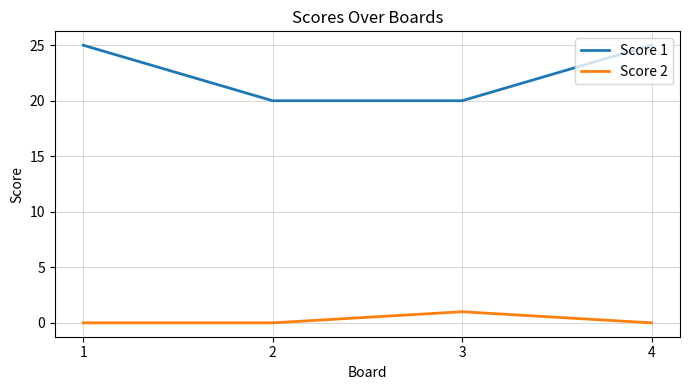

What is the spread (max minus min) of values at 4?

25